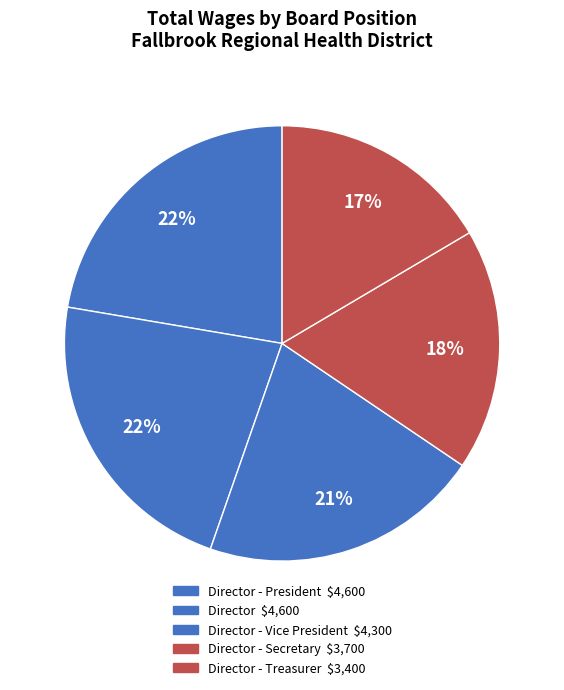

Count the number of slices in the pie.

5